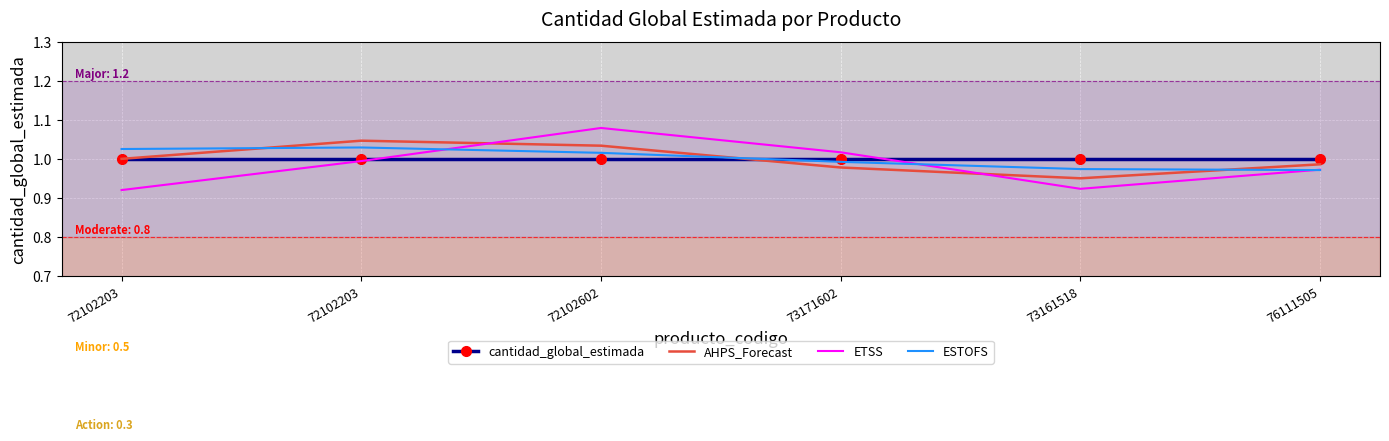

Read the cantidad_global_estimada value at 76111505.

1.0